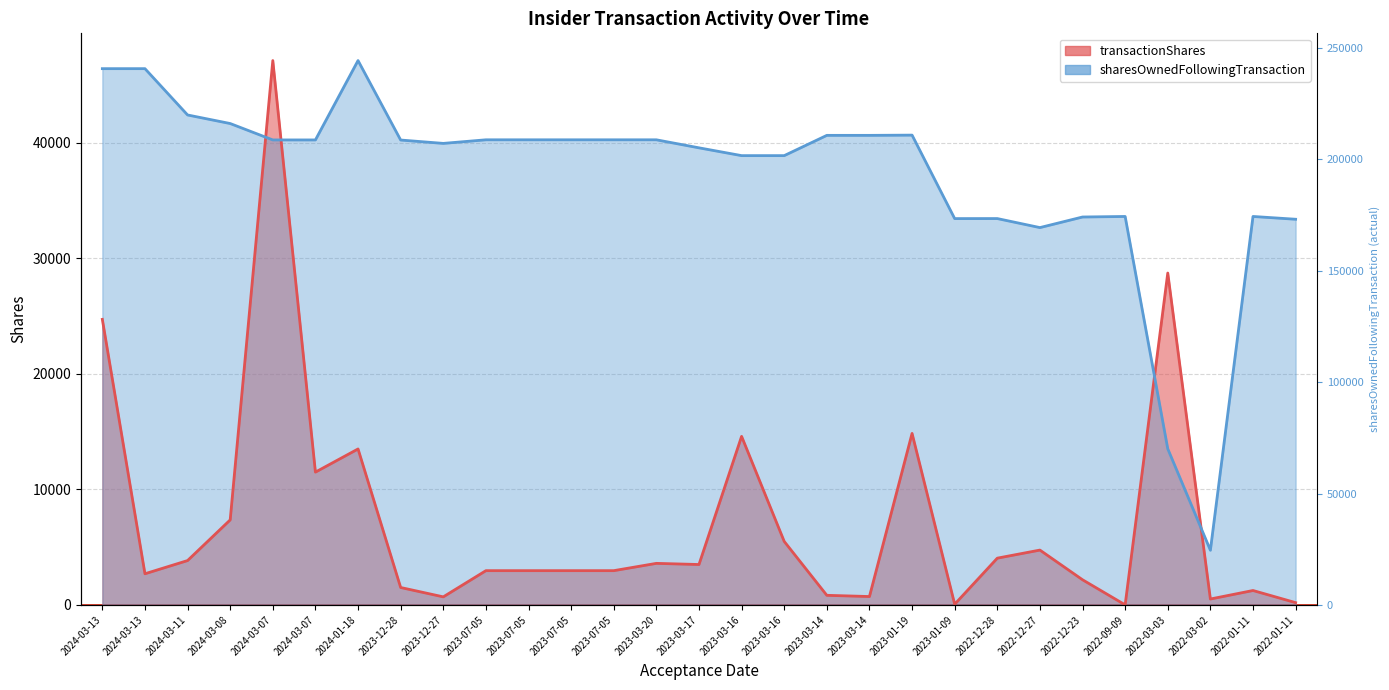

At which label is transactionShares closest to 23569?

2024-03-13